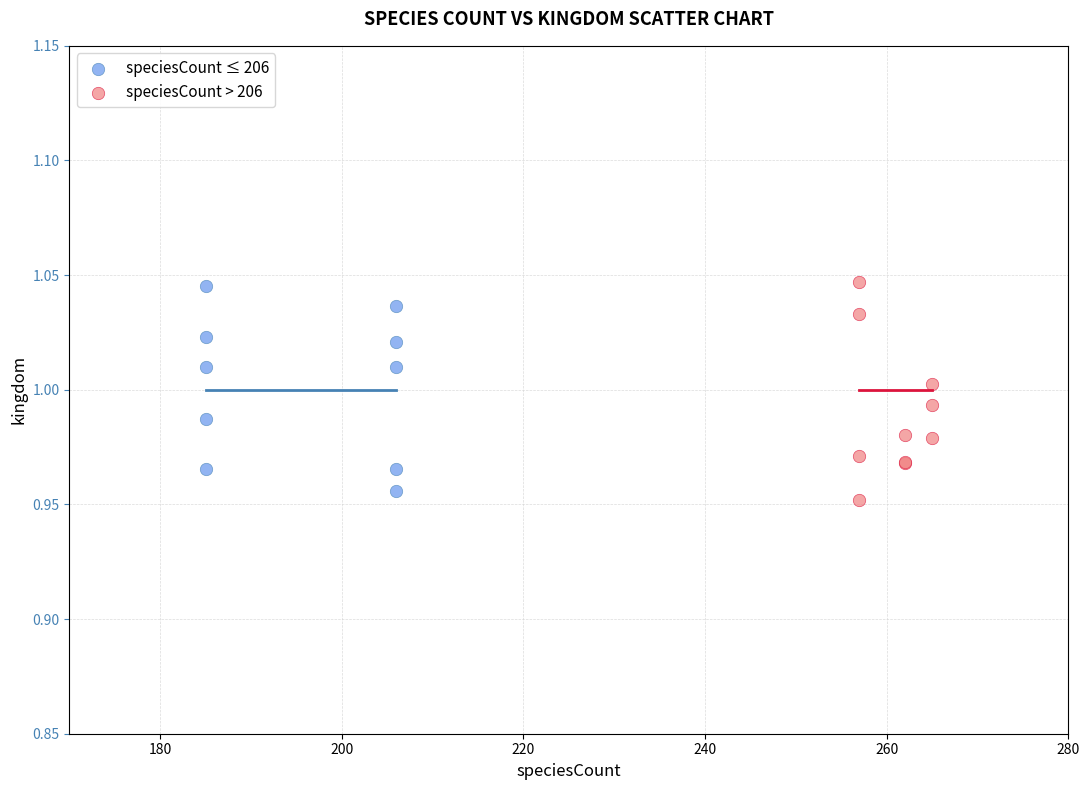

What are all the series names shown in the legend?

speciesCount ≤ 206, speciesCount > 206